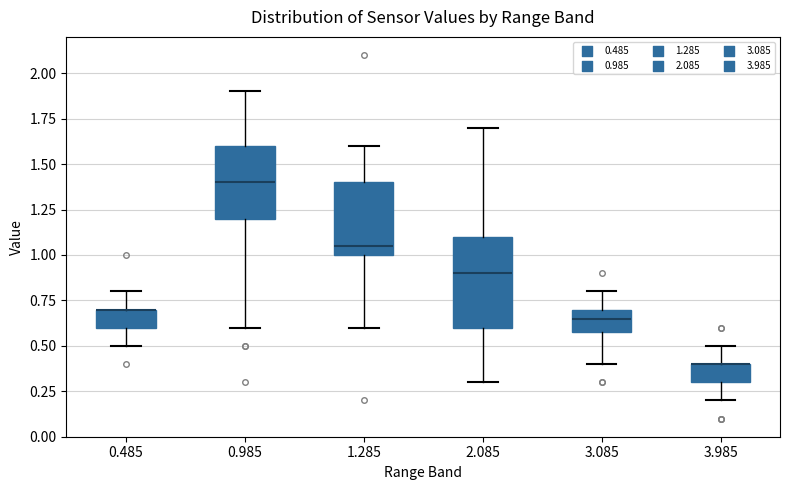

Comparing the boxes themselves (not the whiskers), which one is the tallest?

2.085